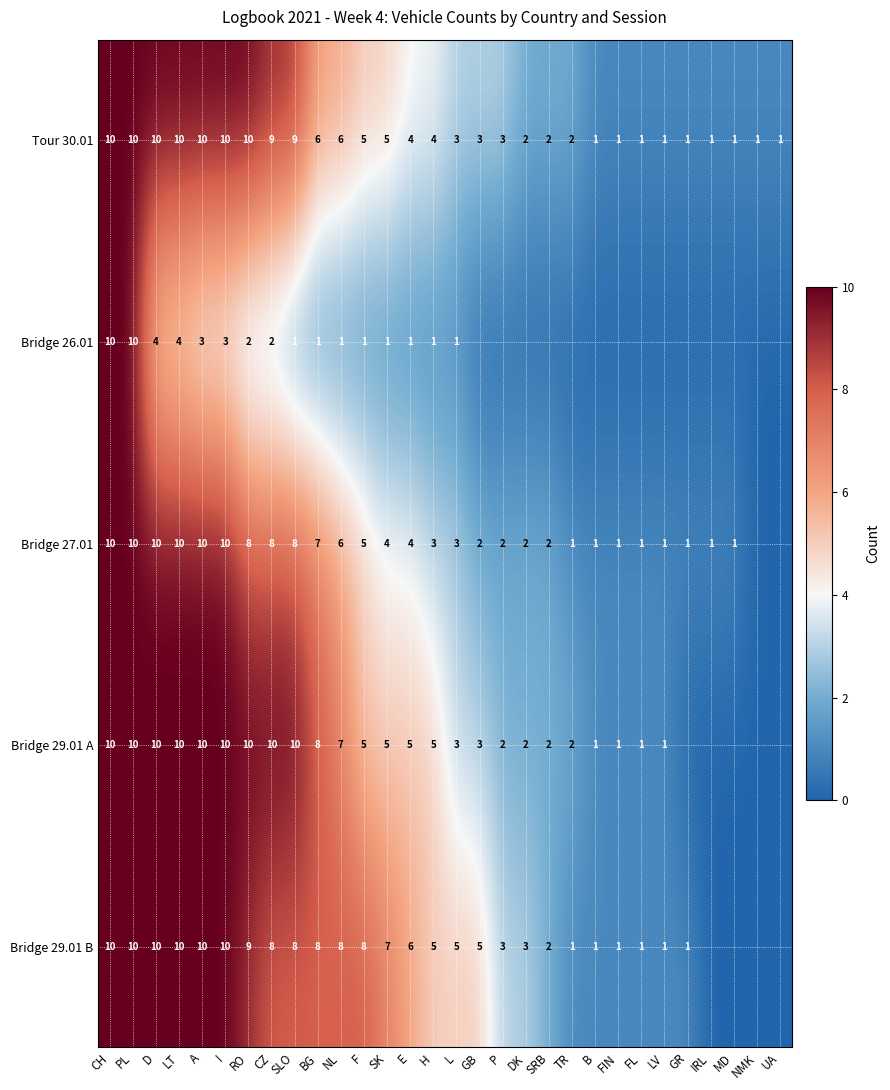

What is the spread (max minus min) of values at I?

7